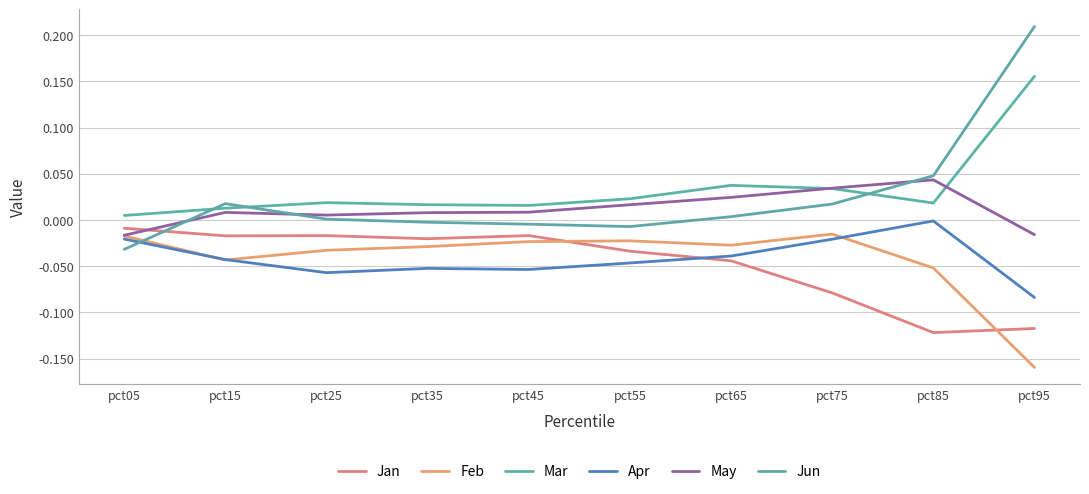

Reading right to left, extract all data points from this chart.

Jan: pct95=-0.1	pct85=-0.1	pct75=-0.1	pct65=-0.0	pct55=-0.0	pct45=-0.0	pct35=-0.0	pct25=-0.0	pct15=-0.0	pct05=-0.0
Feb: pct95=-0.2	pct85=-0.1	pct75=-0.0	pct65=-0.0	pct55=-0.0	pct45=-0.0	pct35=-0.0	pct25=-0.0	pct15=-0.0	pct05=-0.0
Mar: pct95=0.2	pct85=0.0	pct75=0.0	pct65=0.0	pct55=0.0	pct45=0.0	pct35=0.0	pct25=0.0	pct15=0.0	pct05=0.0
Apr: pct95=-0.1	pct85=-0.0	pct75=-0.0	pct65=-0.0	pct55=-0.0	pct45=-0.1	pct35=-0.1	pct25=-0.1	pct15=-0.0	pct05=-0.0
May: pct95=-0.0	pct85=0.0	pct75=0.0	pct65=0.0	pct55=0.0	pct45=0.0	pct35=0.0	pct25=0.0	pct15=0.0	pct05=-0.0
Jun: pct95=0.2	pct85=0.0	pct75=0.0	pct65=0.0	pct55=-0.0	pct45=-0.0	pct35=-0.0	pct25=0.0	pct15=0.0	pct05=-0.0